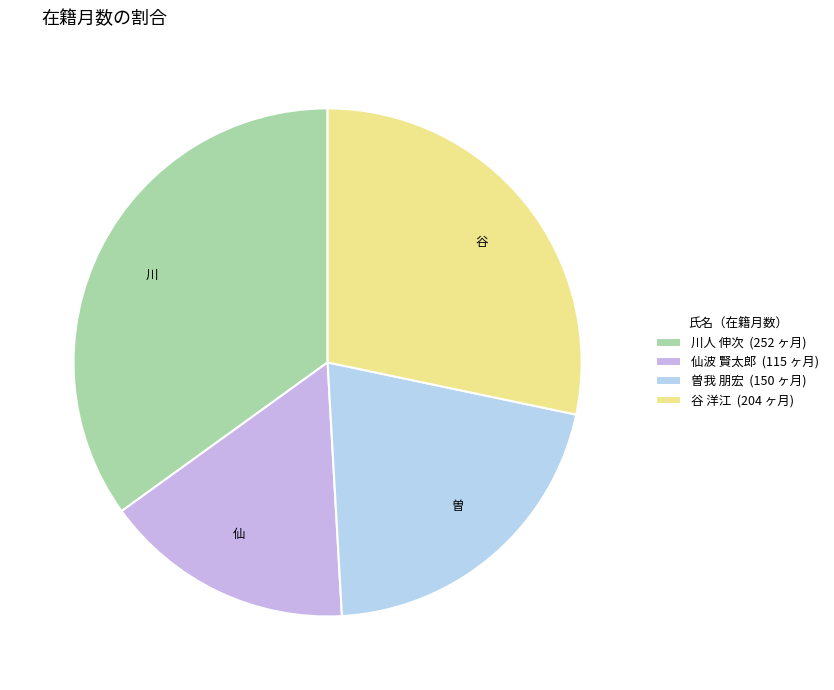

What is the largest slice in the pie chart?

川人 伸次